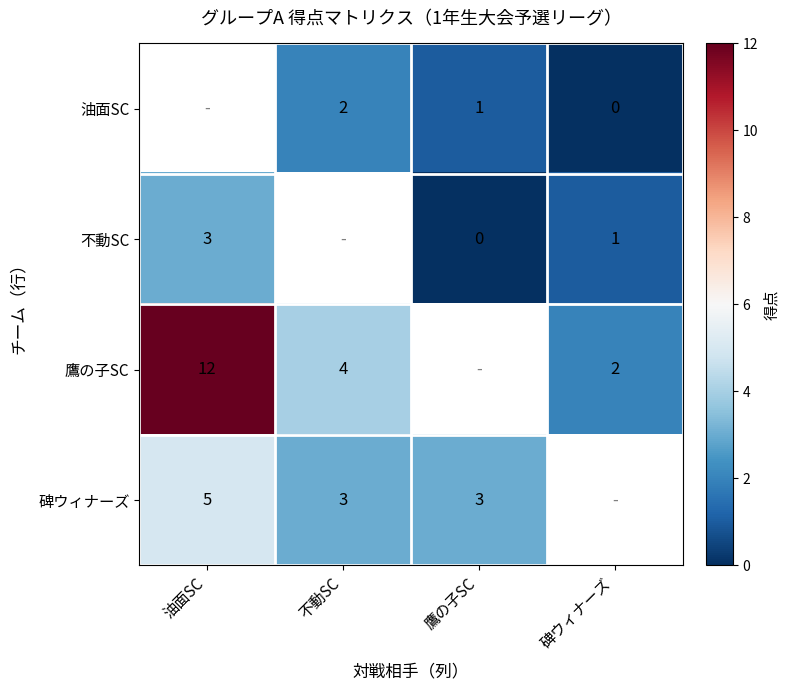

Is it true that 不動SC equals 1 at 碑ウィナーズ?

True